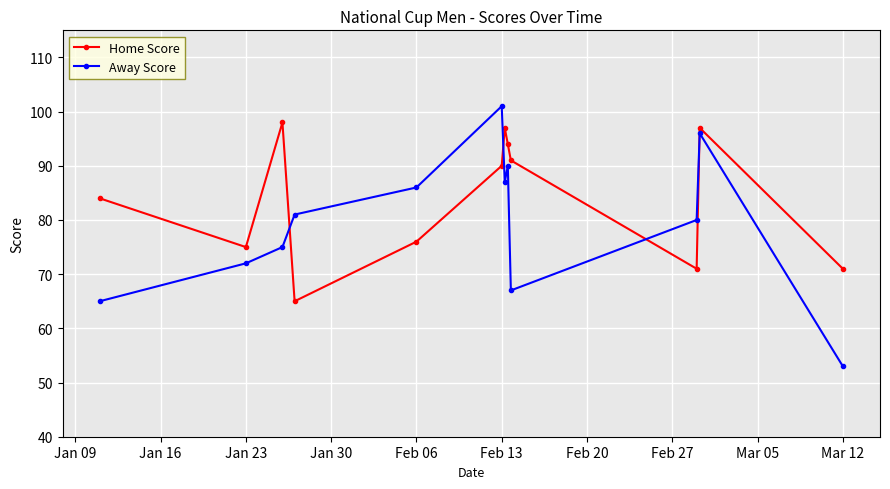

At how many categories does at least one series exceed 78?

10